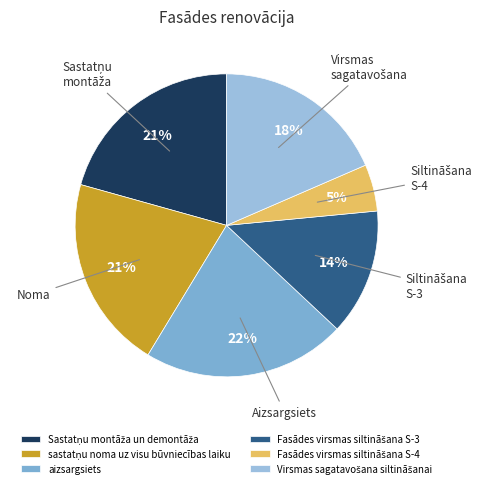

How many segments does this pie chart have?

6